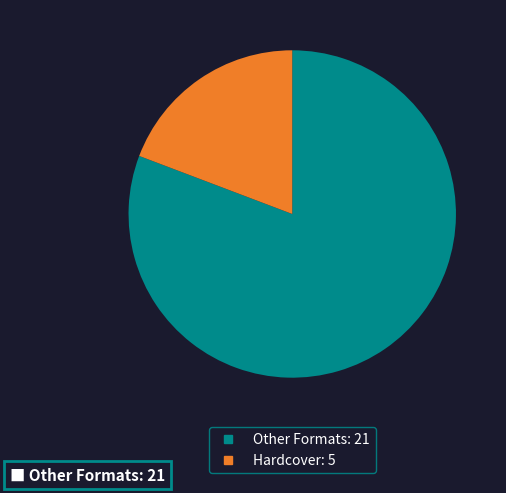

Count the number of slices in the pie.

2